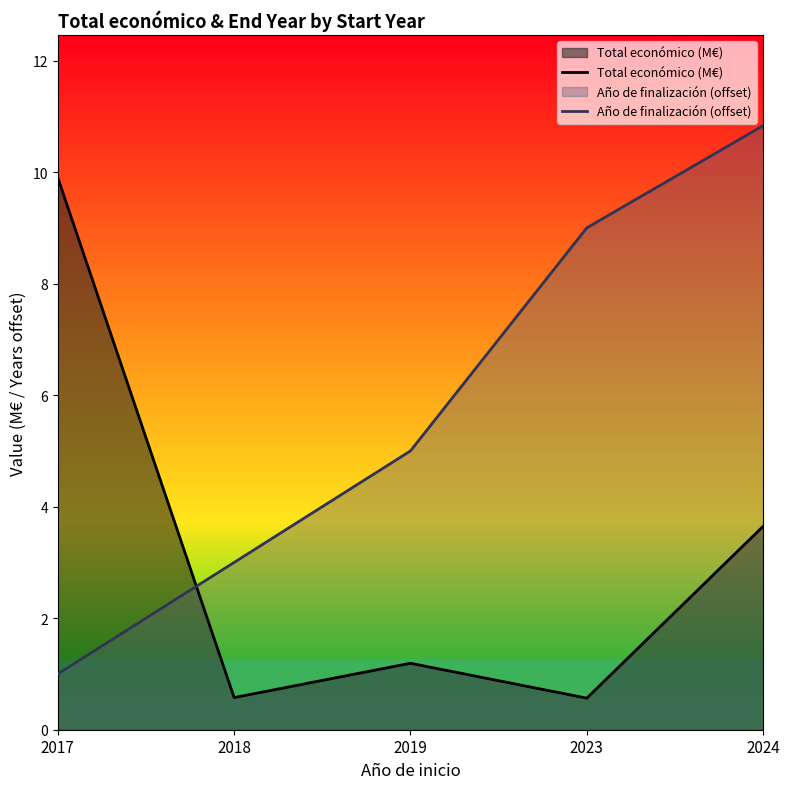

Is the value of Año de finalización (offset) at 2018 greater than the value of Total económico (M€) at 2019?

Yes